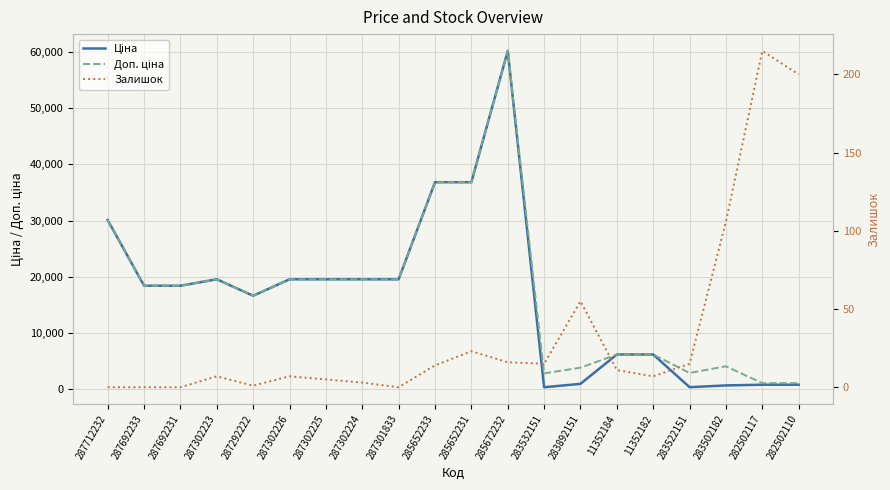

True or false: Доп. ціна and Ціна intersect in this chart.

False